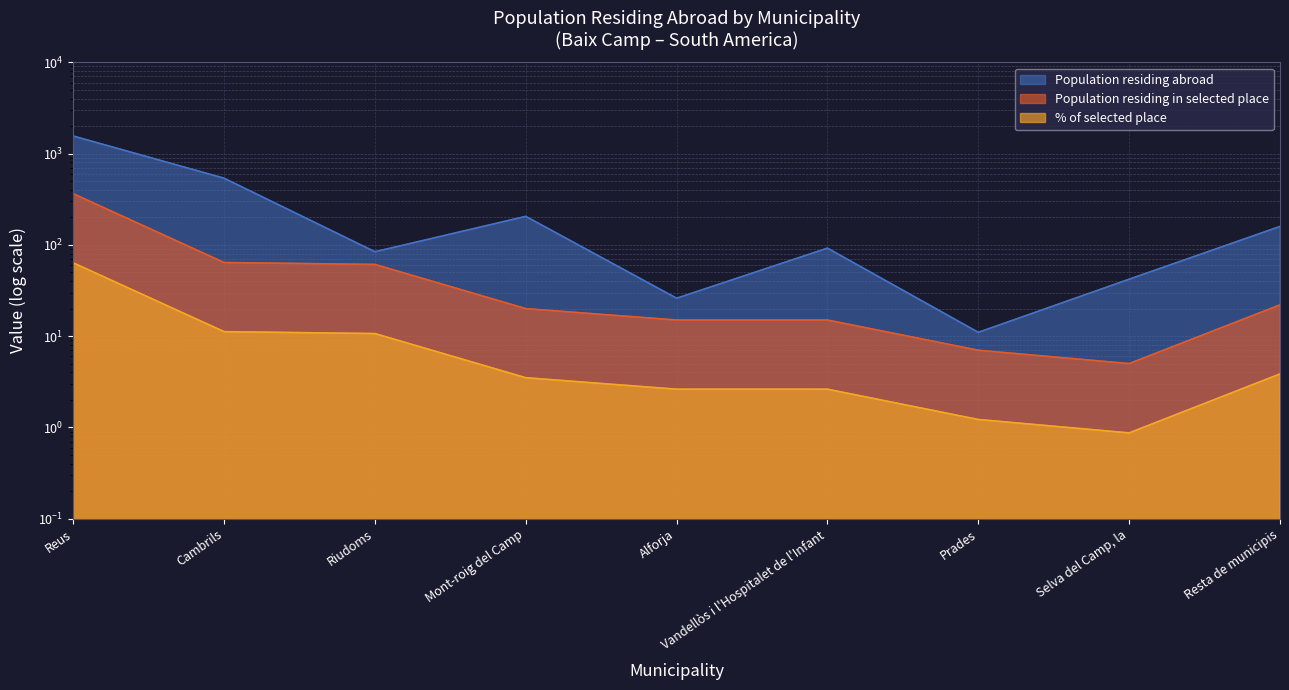

What is the difference between the maximum and minimum values in the % of selected place series?

62.6